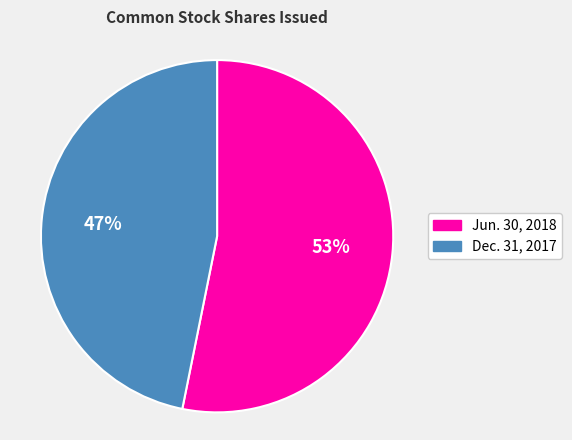

What is the ratio of the value at Jun. 30, 2018 to the value at Dec. 31, 2017?

1.1